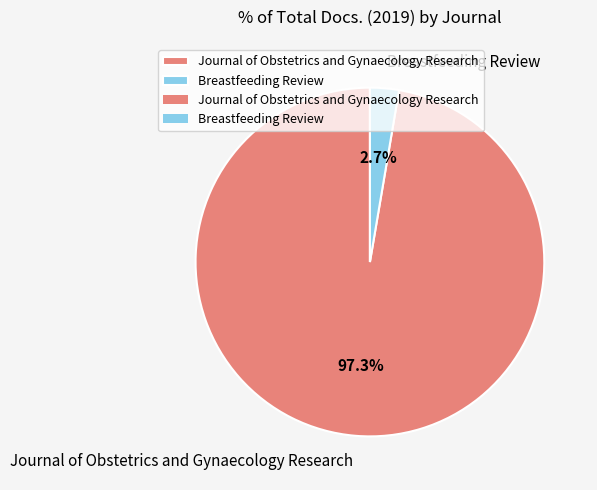

Do Journal of Obstetrics and Gynaecology Research and Breastfeeding Review together represent more than half of the pie?

Yes